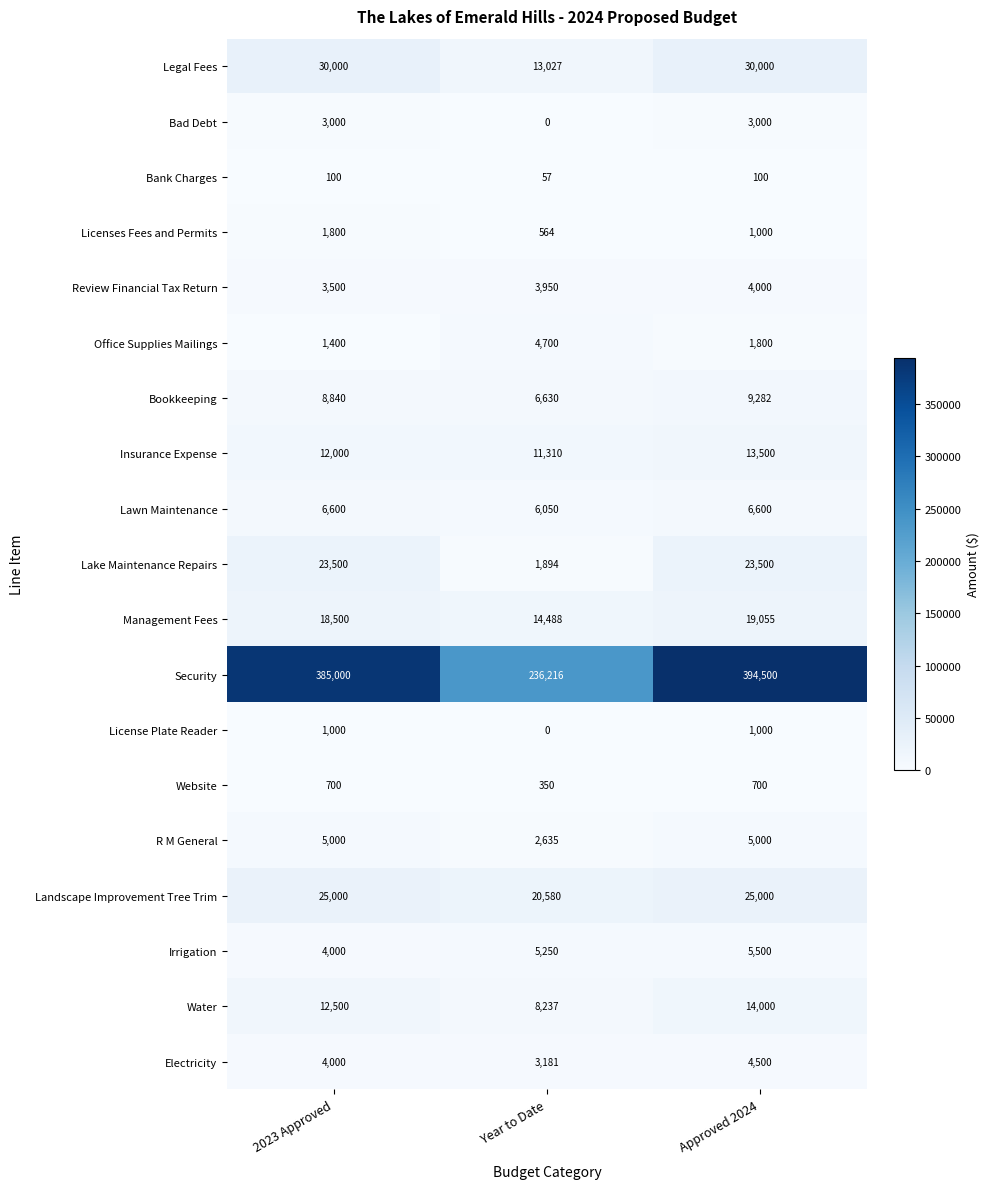

The Security series shows 394500 at Approved 2024. True or false?

True